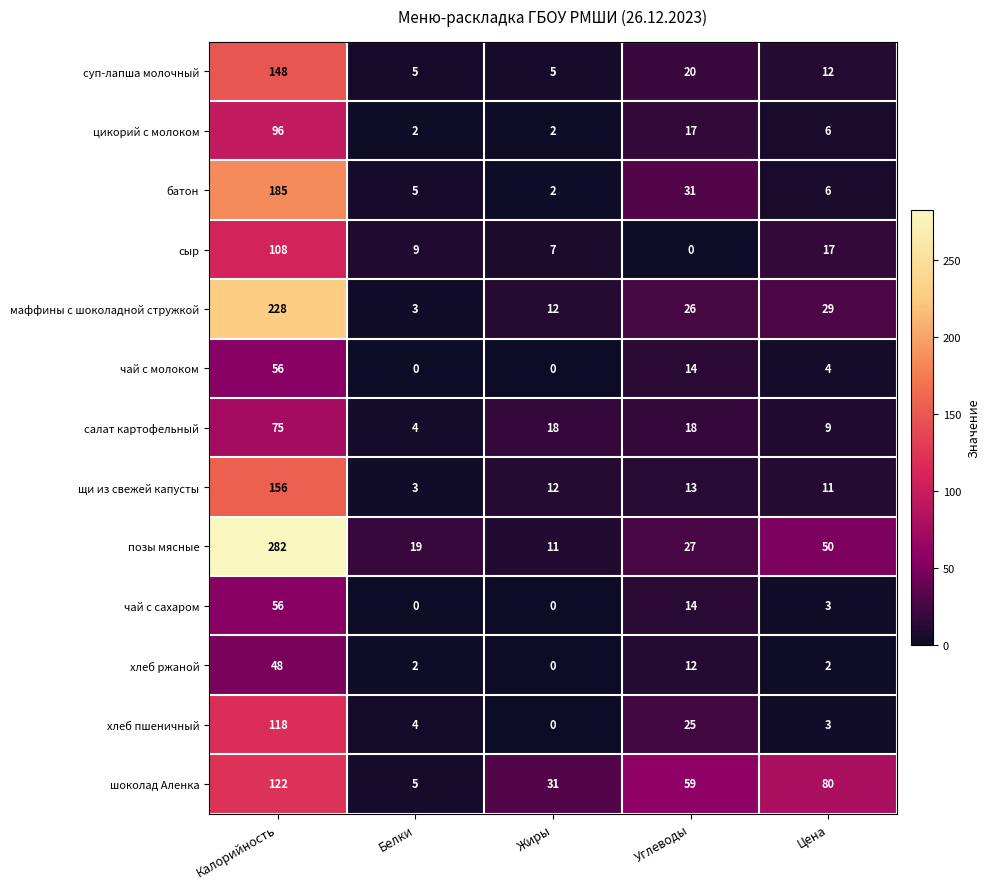

At which category is the sum across all series the highest?

Калорийность